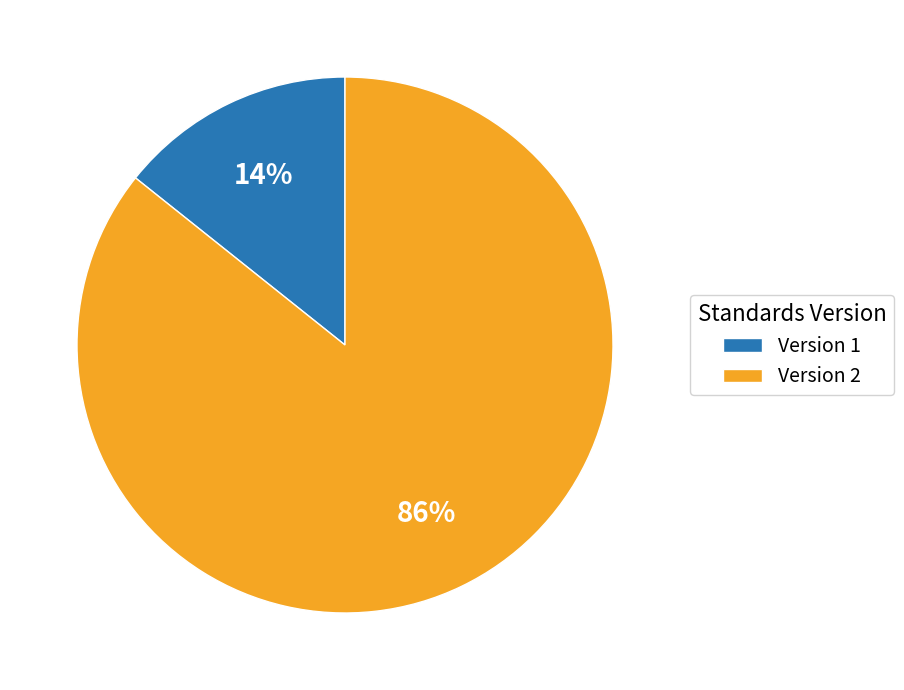

How many segments does this pie chart have?

2